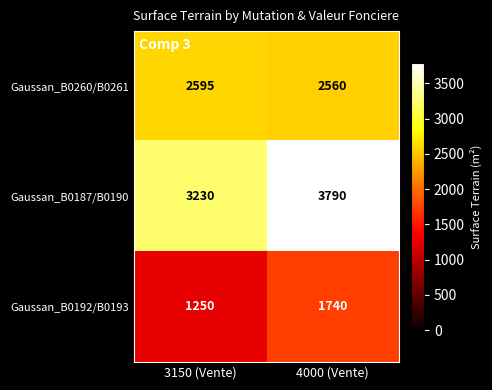

Between 3150 (Vente) and 4000 (Vente), which series saw the biggest shift?

Gaussan_B0187/B0190